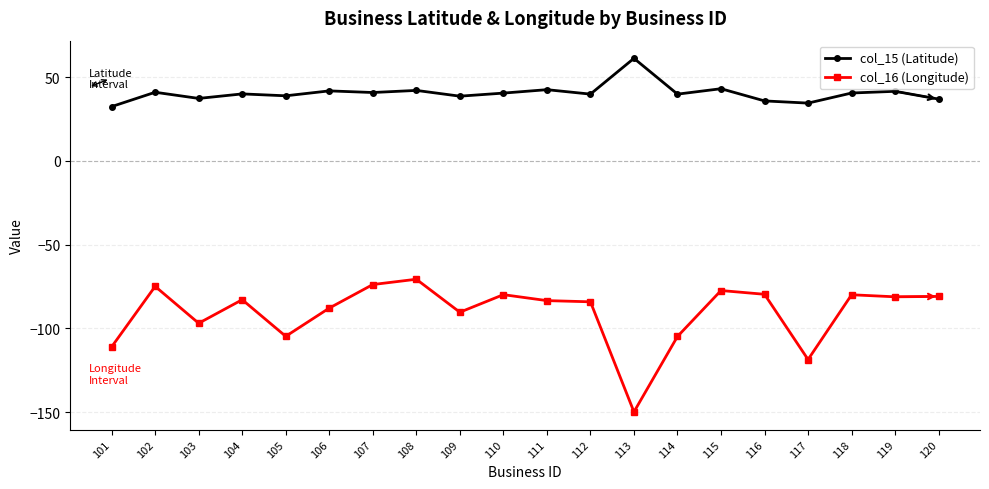

List the series in order of their overall mean, highest first.

col_15 (Latitude), col_16 (Longitude)